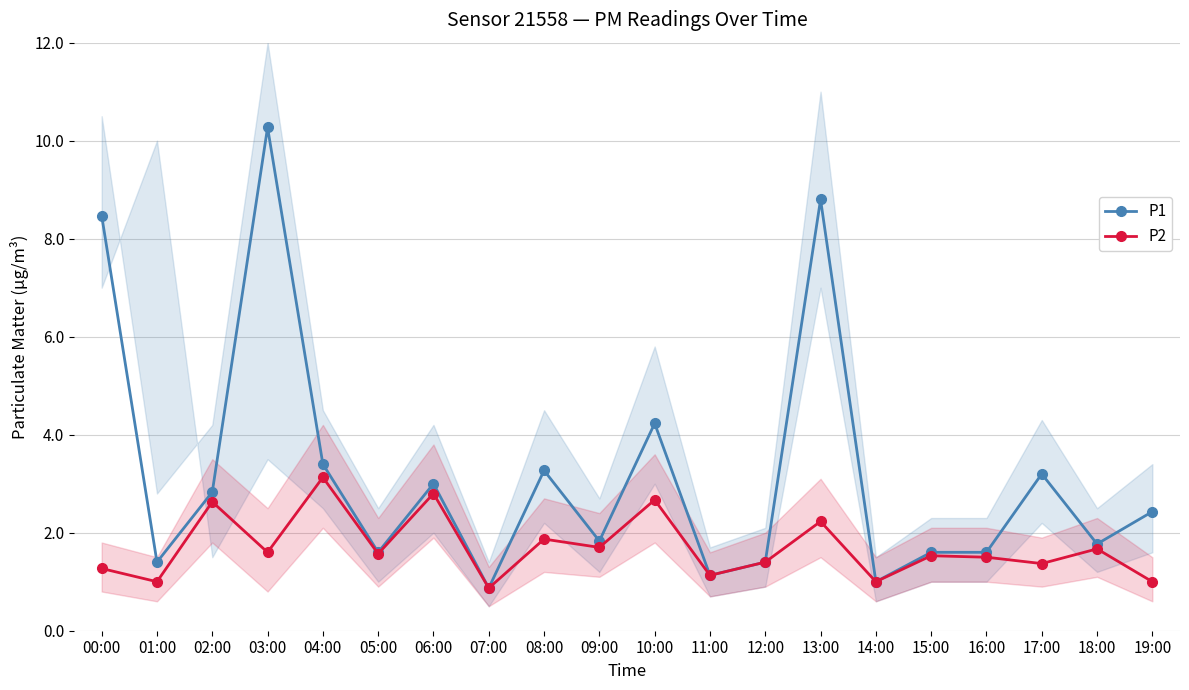

True or false: P1 and P2 cross at least once.

False